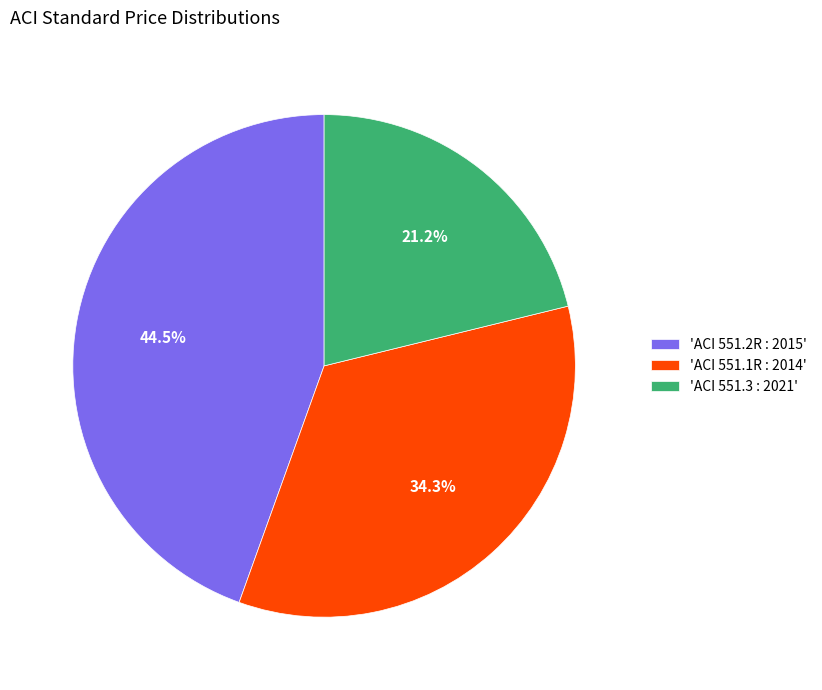

How much of the chart is everything except 'ACI 551.1R : 2014'?

65.7%